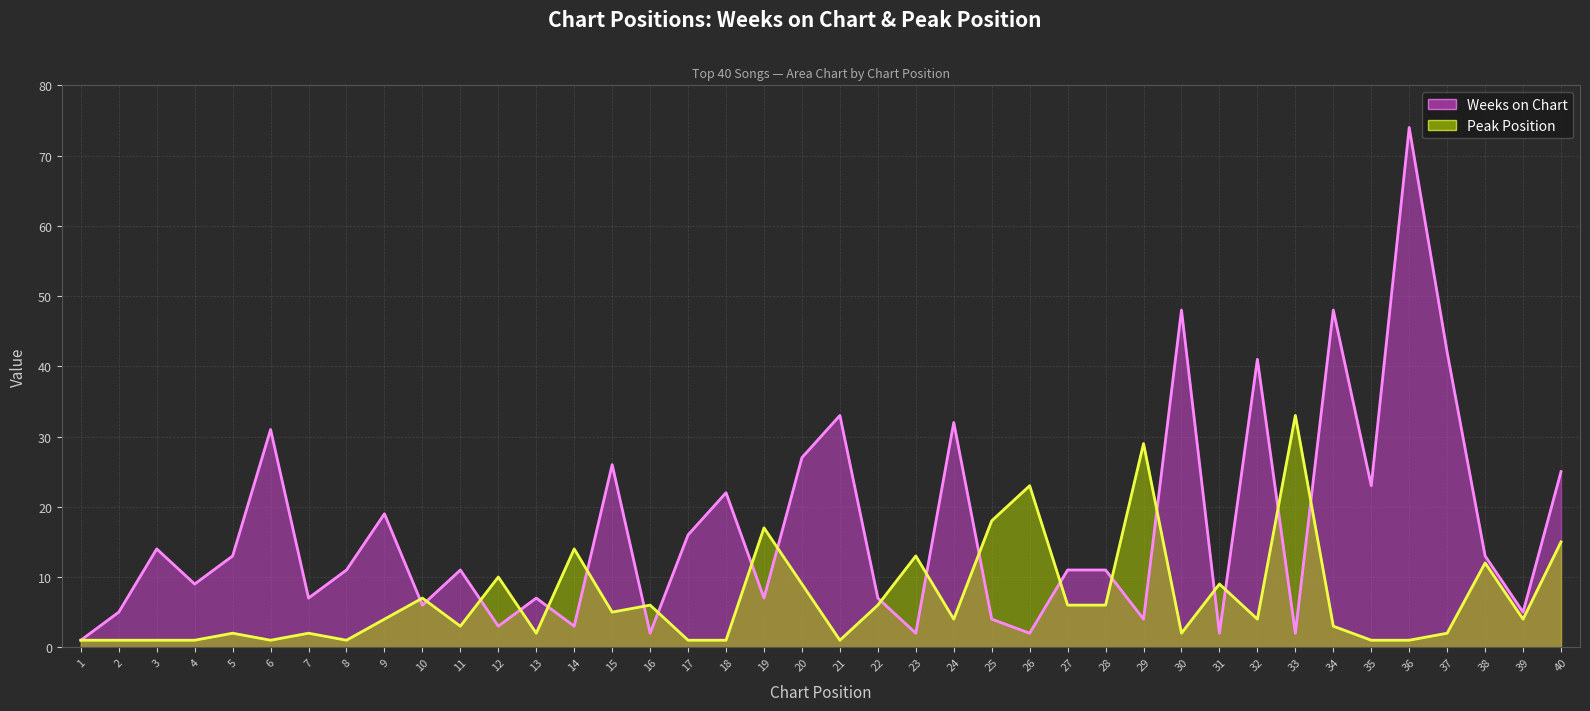

Rank the series at 6 from lowest to highest value.

Peak Position, Weeks on Chart